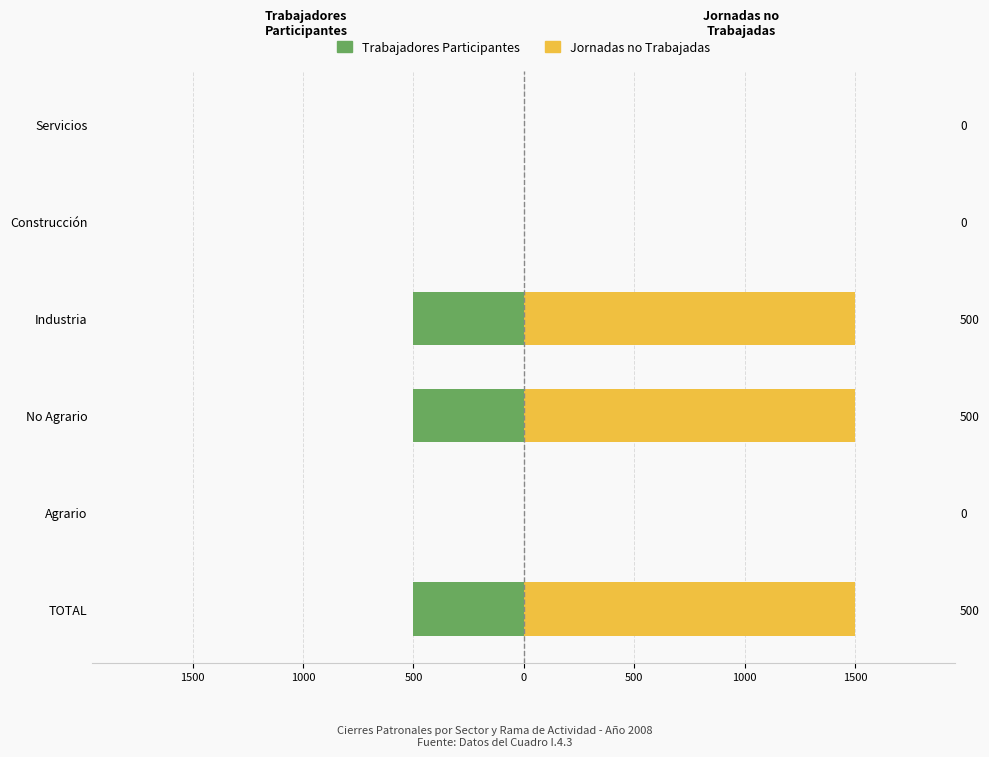

How many Jornadas no Trabajadas values are between 0 and 1500?

6